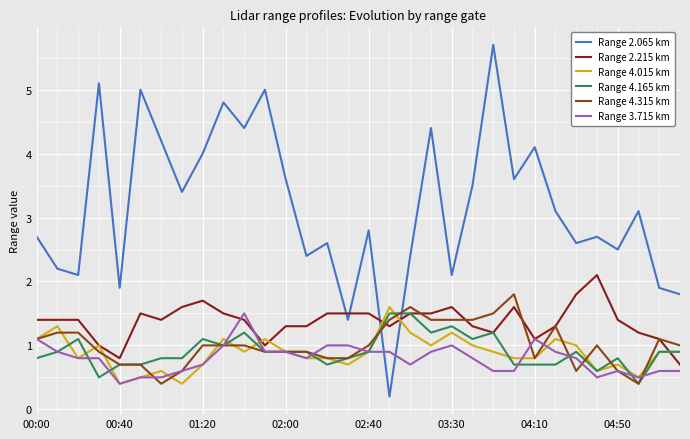

Which series has the widest spread of values?

Range 2.065 km